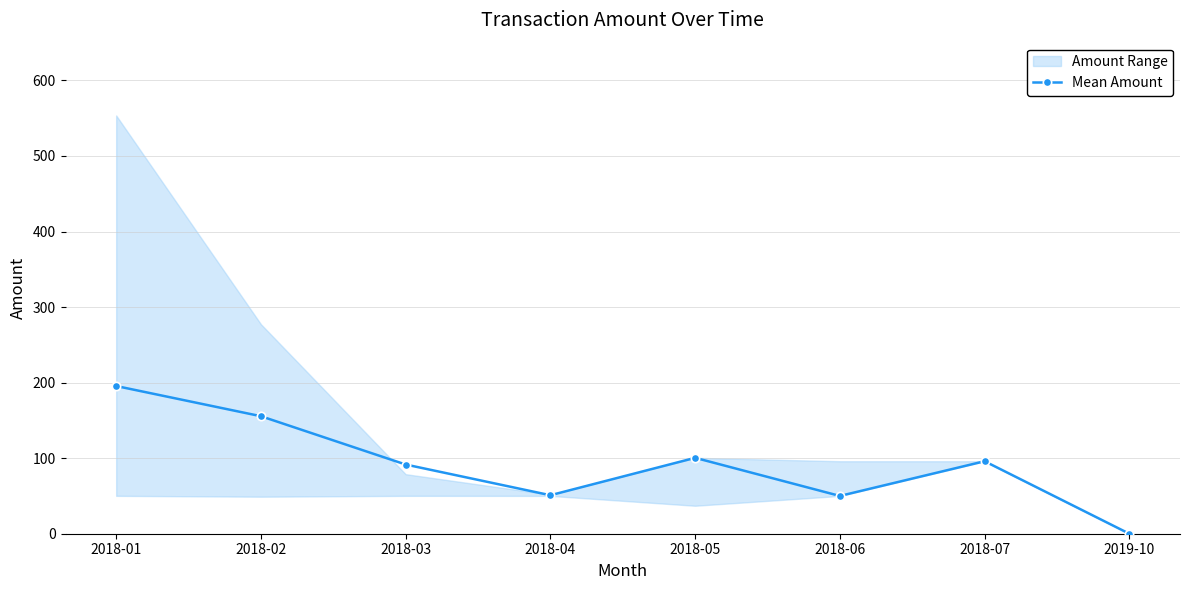

Which has a higher value, 2018-07 or 2018-05?

2018-05